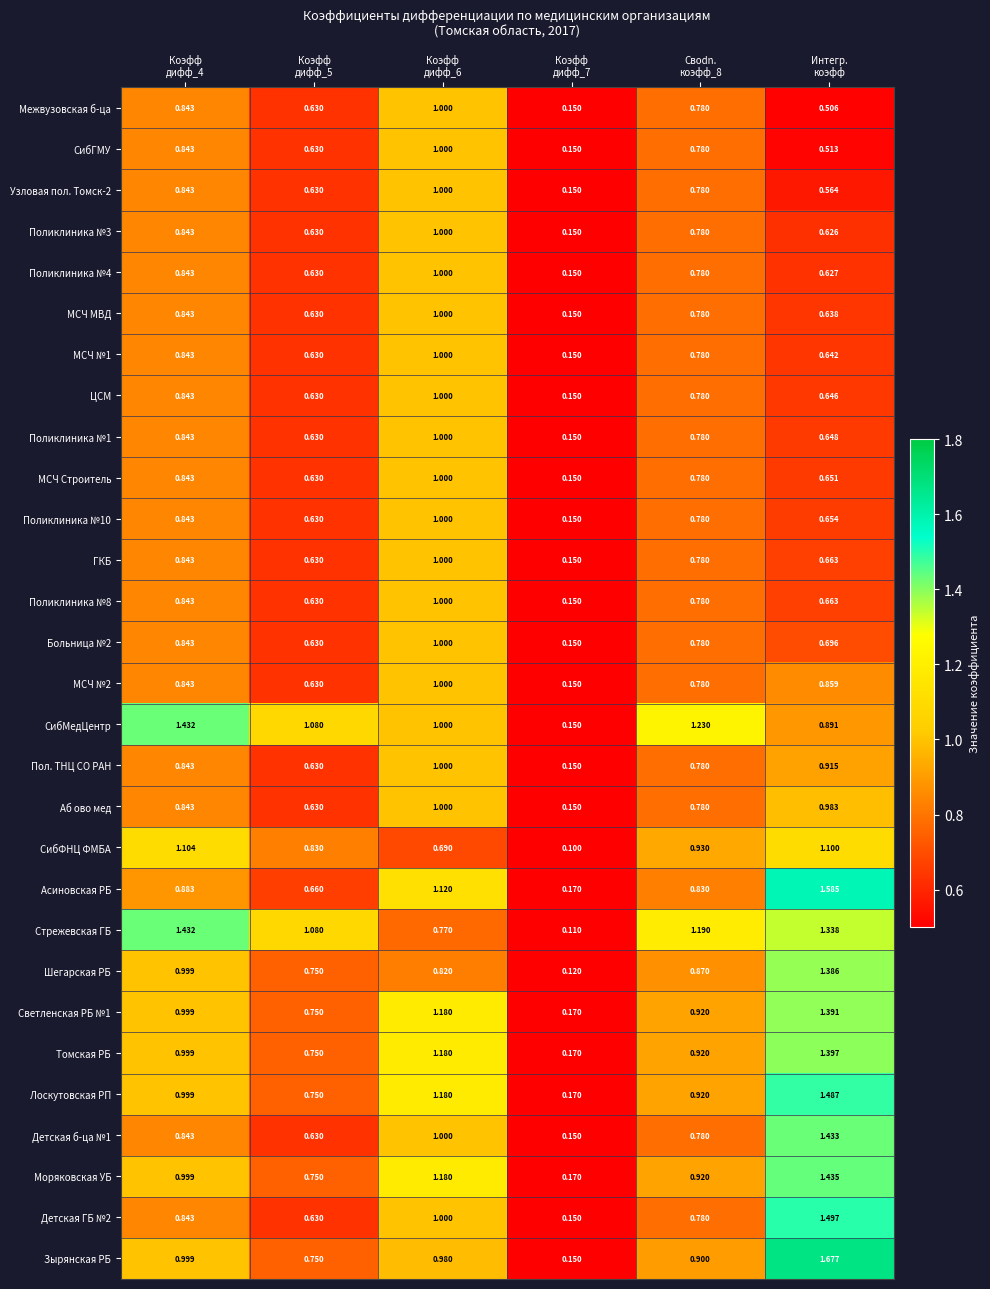

Which series has the largest total across all categories?

Стрежевская ГБ